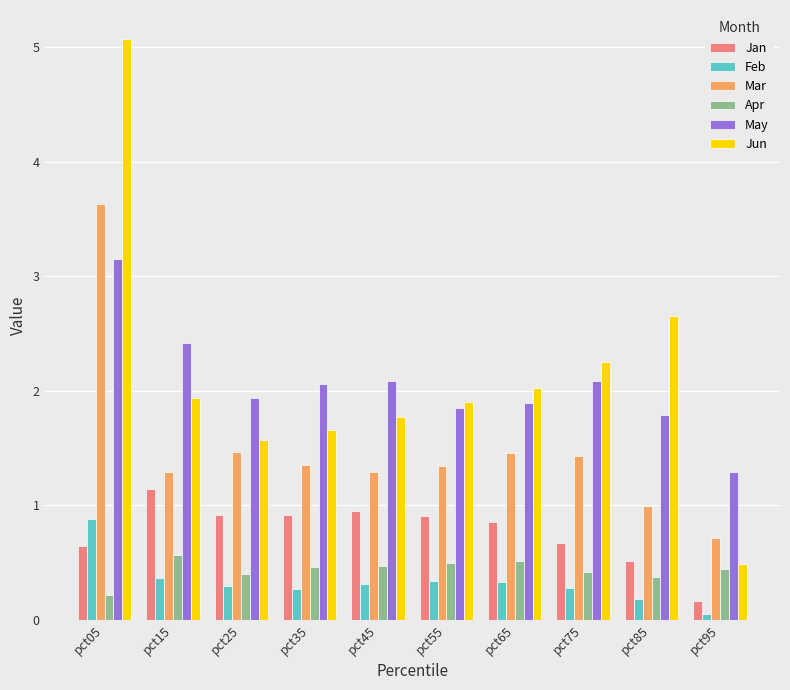

What is the difference between the second highest and minimum values in the Jan series?

0.8